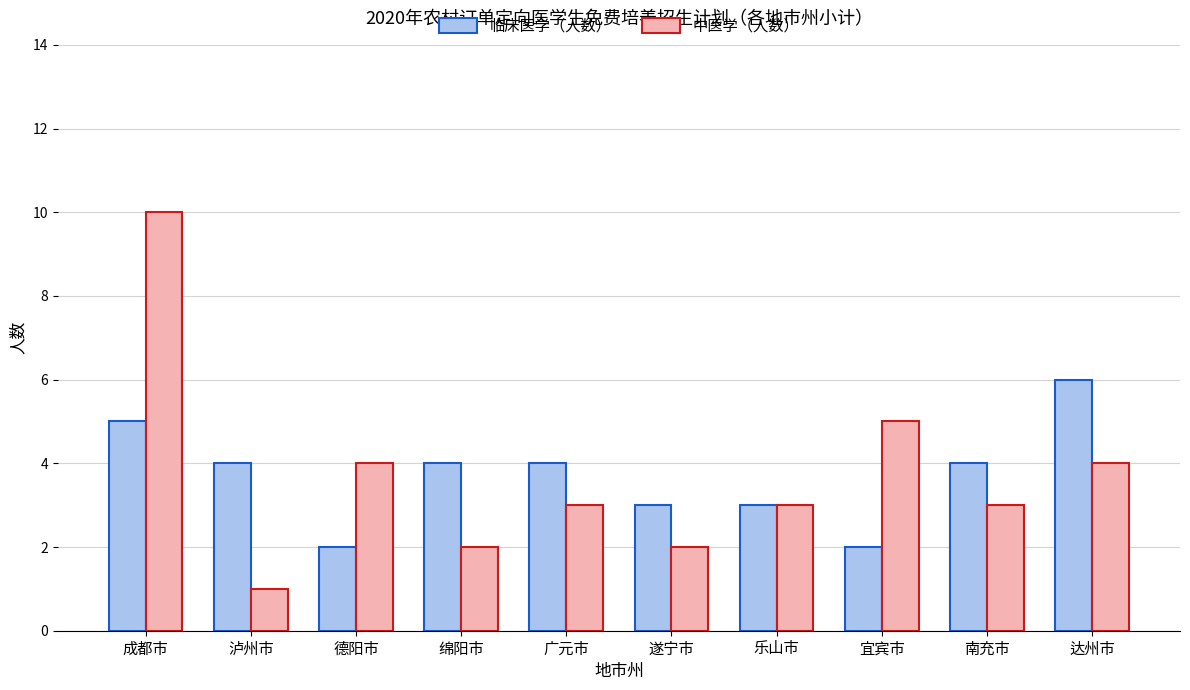

The value of 临床医学（人数） at 乐山市 is 3. True or false?

True